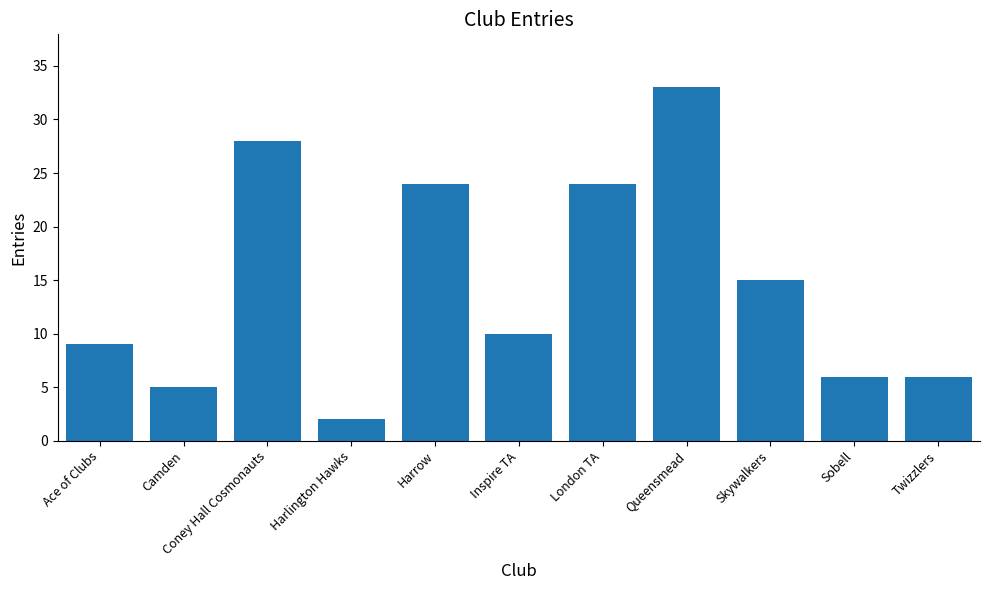

What is the difference between the values at Inspire TA and Ace of Clubs?

1